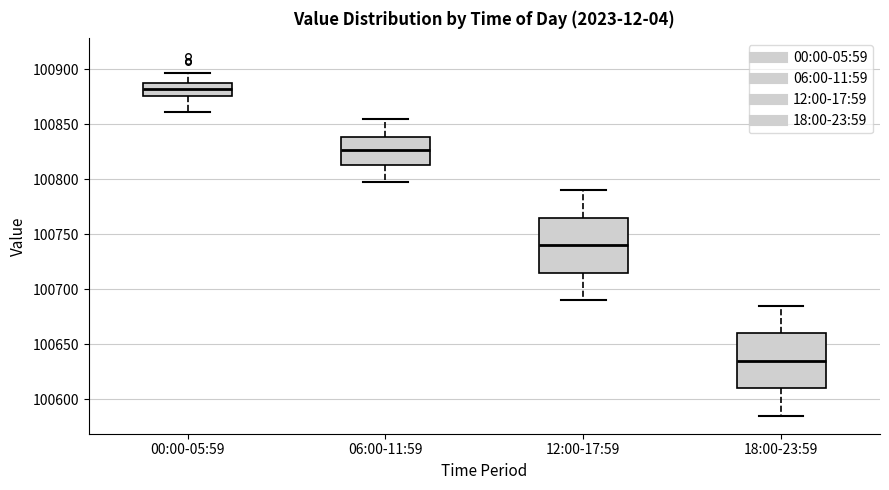

Which box has the lowest median line?

18:00-23:59